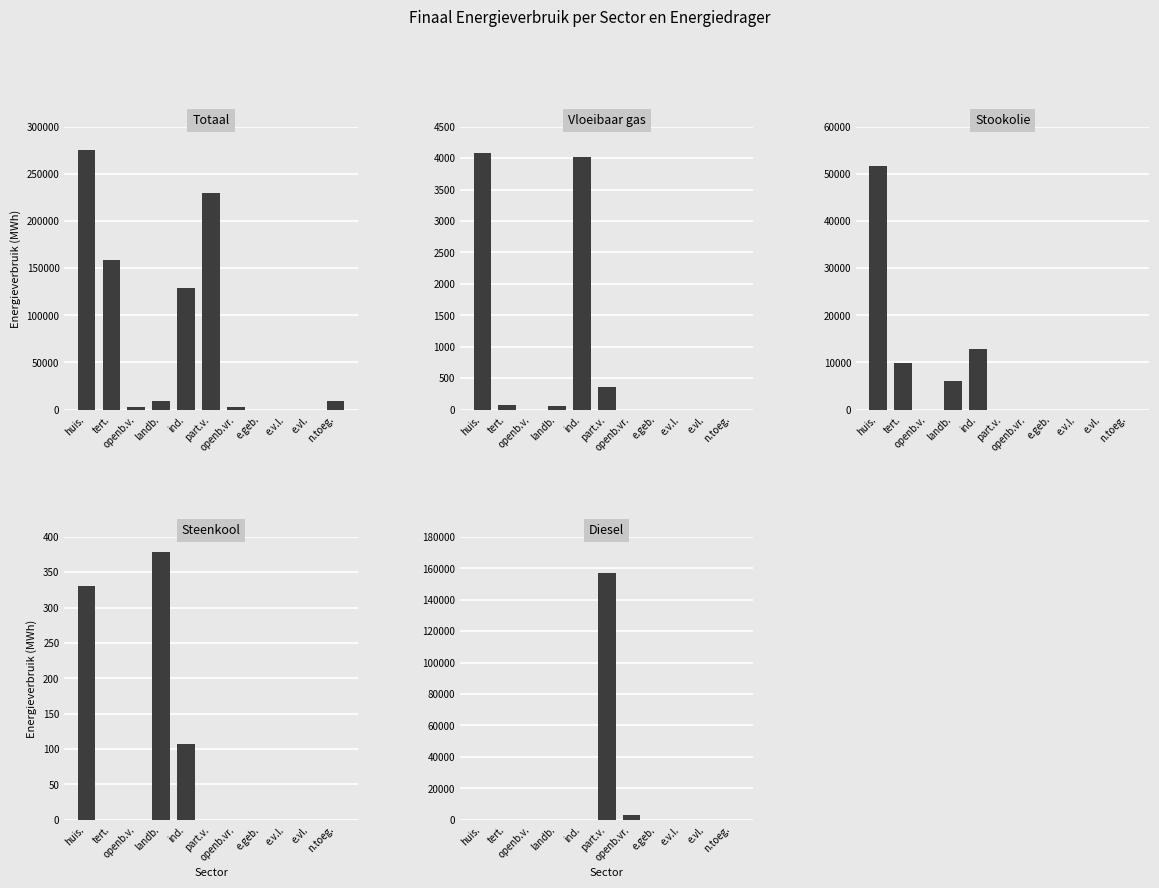

How many groups of bars are there?

11